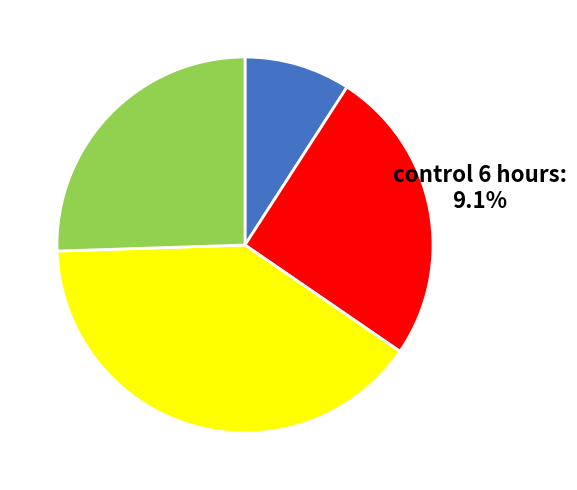

What percentage do BHN418 - 6 hours and control 6 hours together represent?

34.6%